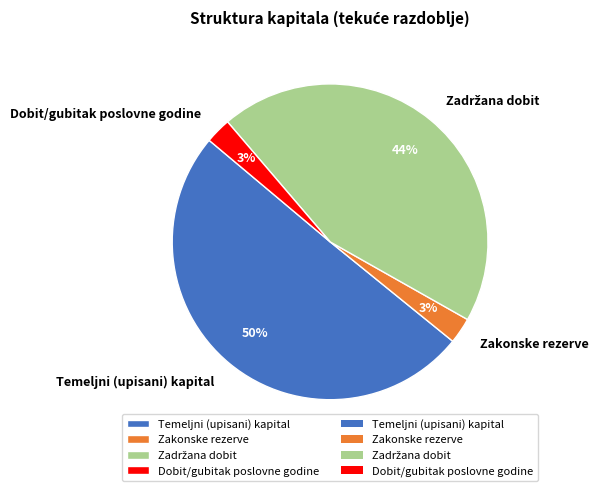

Is it true that Temeljni (upisani) kapital is 36% of the pie?

False